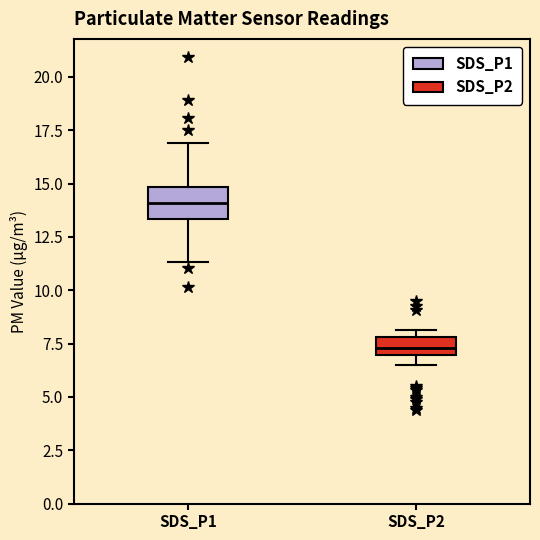

Reading left to right, read every box against the y-axis: the position of its median line, the range the box covers, and the ends of its whiskers. The values are not printed on the chart, so give them approximately, as read against the axis.

SDS_P1: median 14.0, box 13.5 to 15.0, whiskers 11.5 to 17.0
SDS_P2: median 7.5, box 7.0 to 8.0, whiskers 6.5 to 8.0 (just above the box's upper edge)